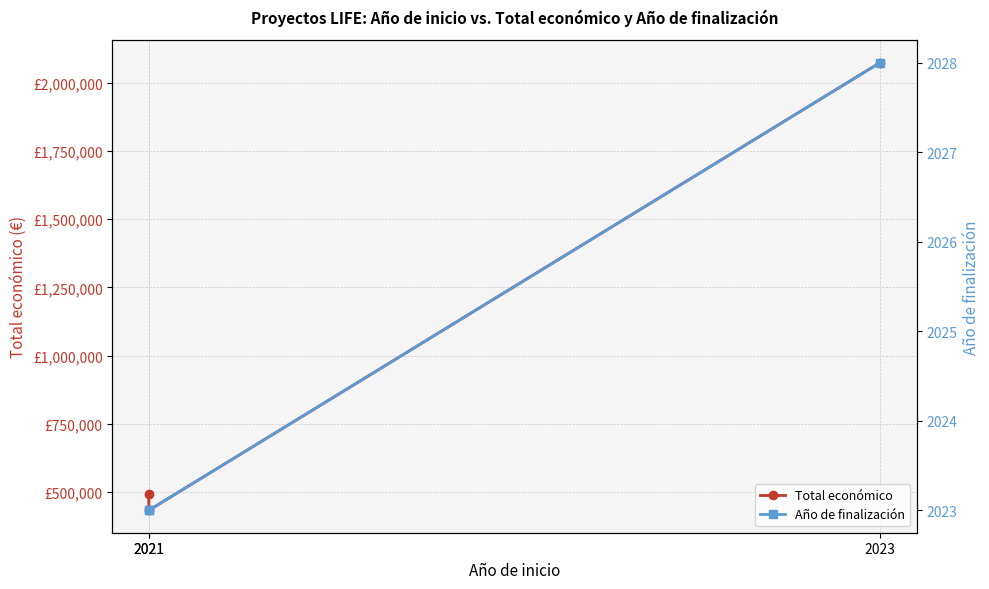

Is the value of Total económico at 2021 greater than the value of Año de finalización at 2023?

Yes